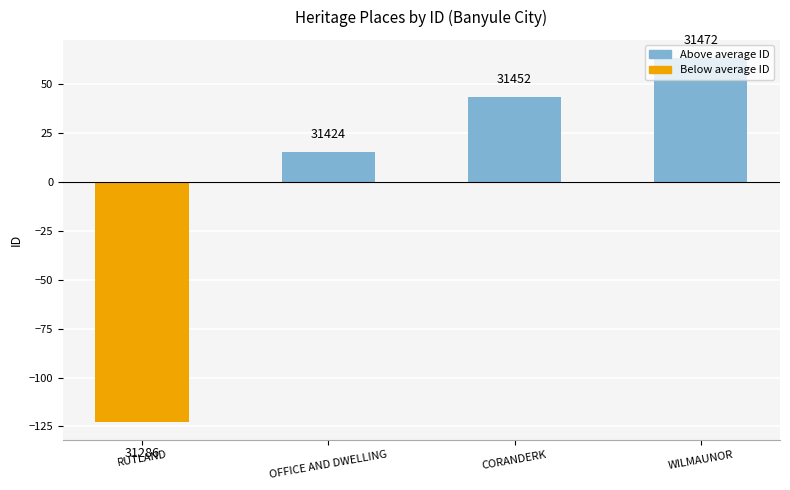

How many bars are there in total?

4